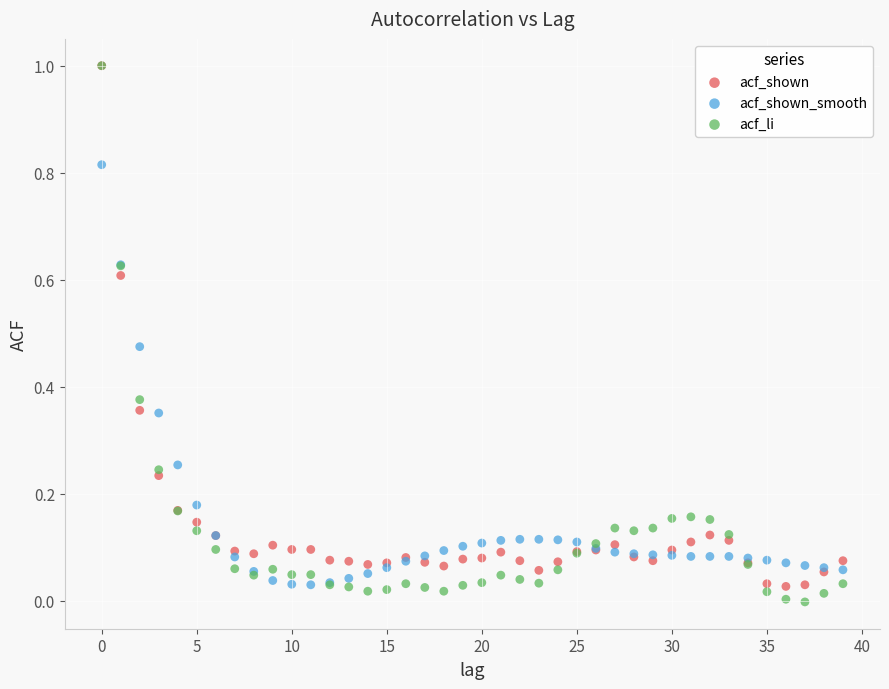

Which series reaches the minimum Y coordinate?

acf_li